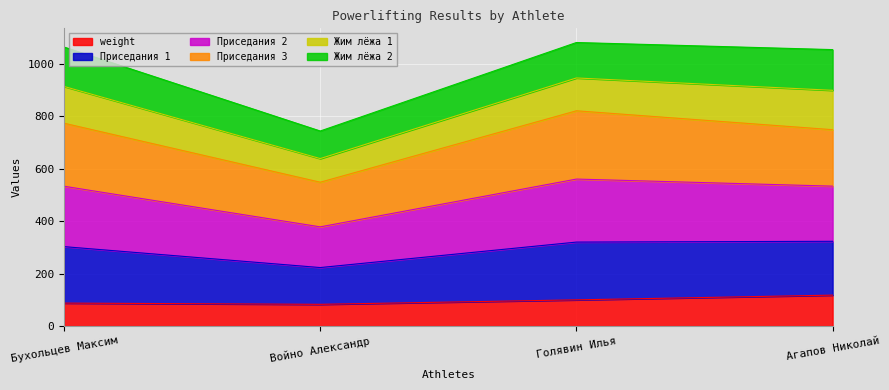

What is the total value across all series at Бухольцев Максим?

1062.7